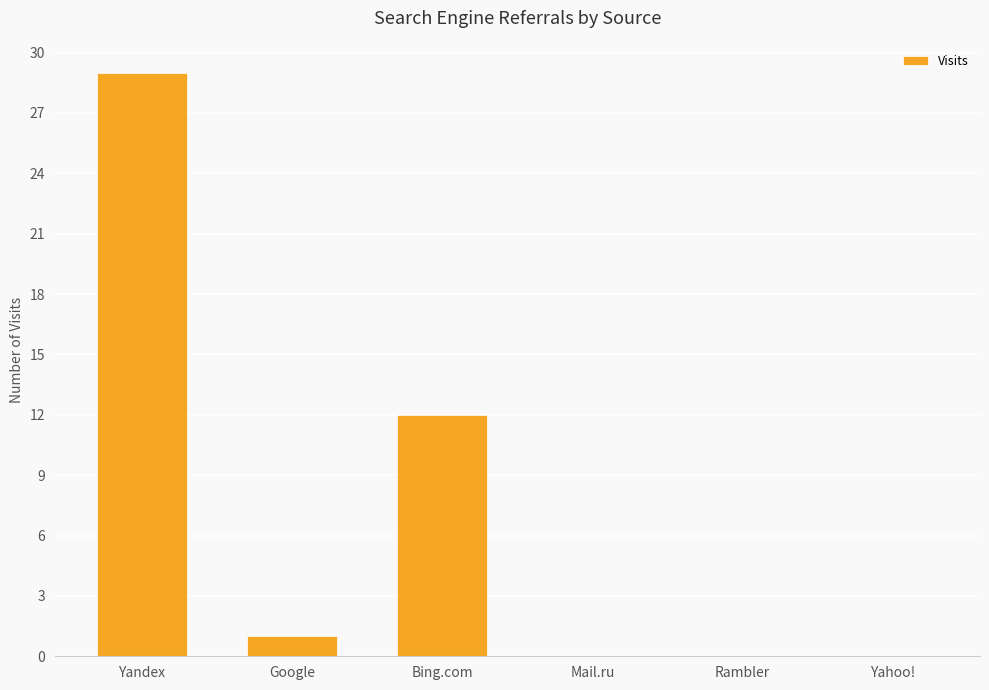

Reading left to right, list all the values displayed in this chart.

Yandex=29	Google=1	Bing.com=12	Mail.ru=0	Rambler=0	Yahoo!=0